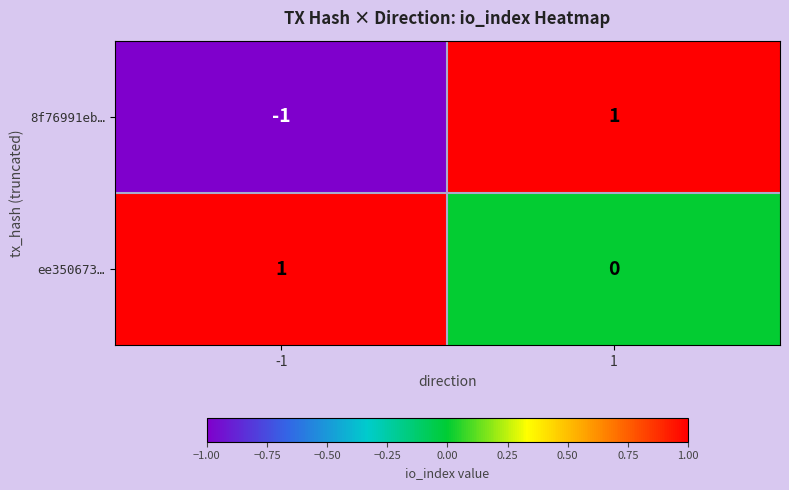

Reading left to right, extract all data points from this chart.

8f76991eb…: -1=-1	1=1
ee350673…: -1=1	1=0